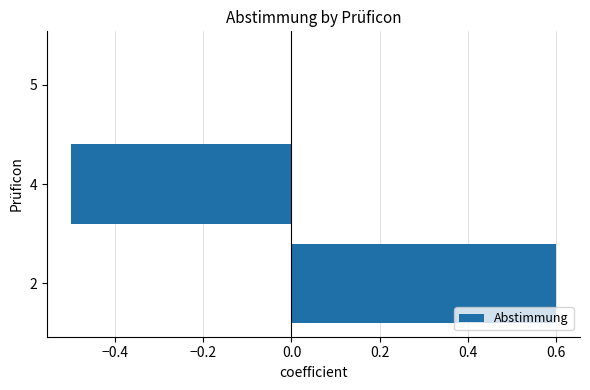

Are the bars grouped side by side (vs. stacked)?

No